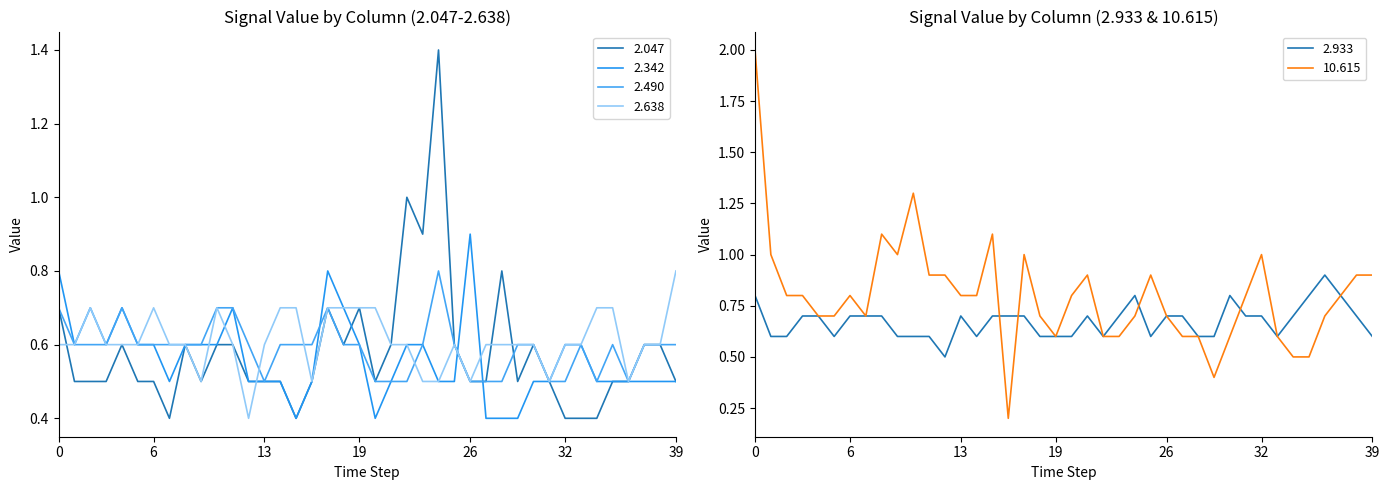

Is this an area chart (filled region under the line)?

No